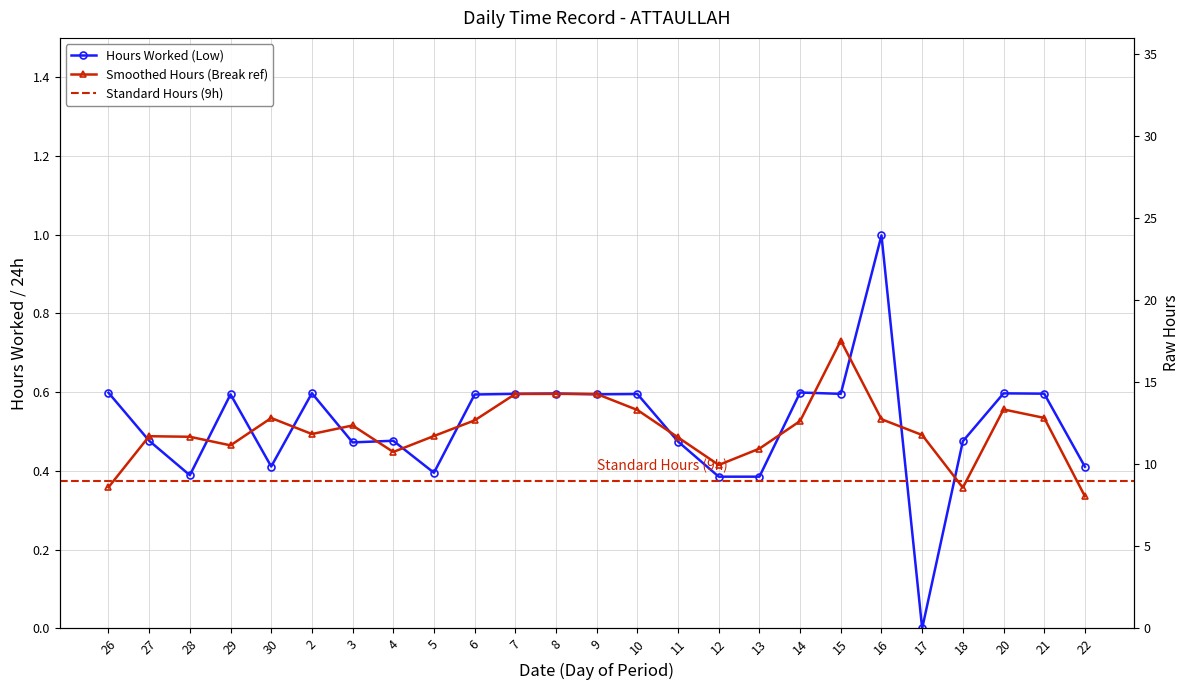

Reading left to right, list all the values displayed in this chart.

26=0.6	27=0.5	28=0.4	29=0.6	30=0.4	2=0.6	3=0.5	4=0.5	5=0.4	6=0.6	7=0.6	8=0.6	9=0.6	10=0.6	11=0.5	12=0.4	13=0.4	14=0.6	15=0.6	16=1.0	17=0.0	18=0.5	20=0.6	21=0.6	22=0.4